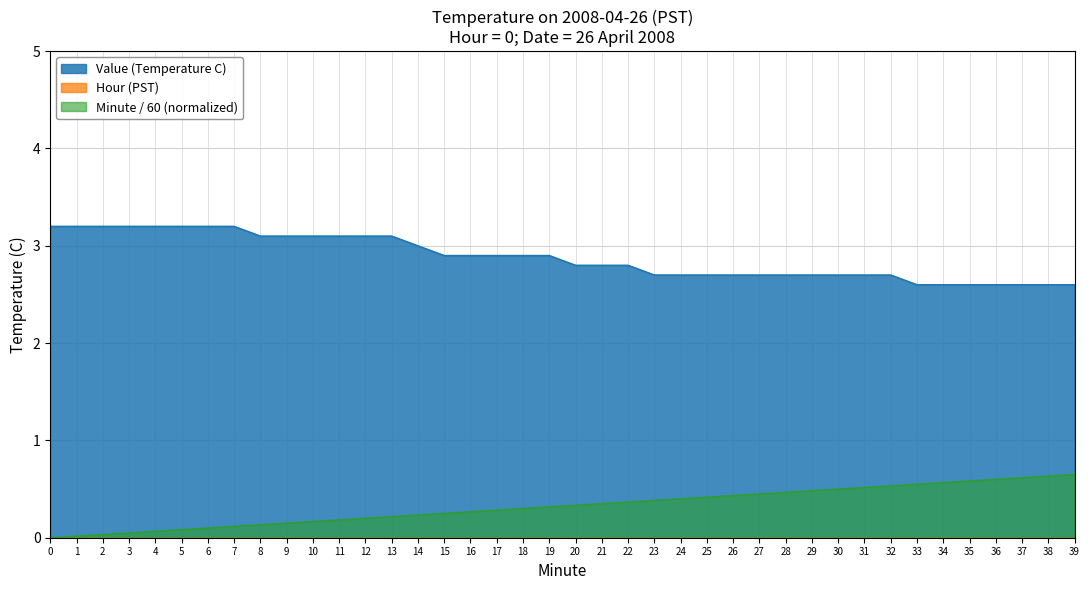

True or false: Value has more than 2 interior local peaks.

False